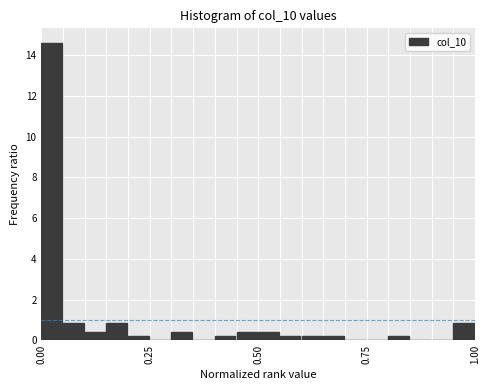

Read against the x-axis, roughly where is the centre of the tallest bar?

0.00